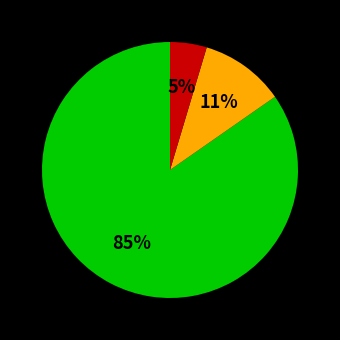

Is there any slice that represents more than half of the pie?

Yes